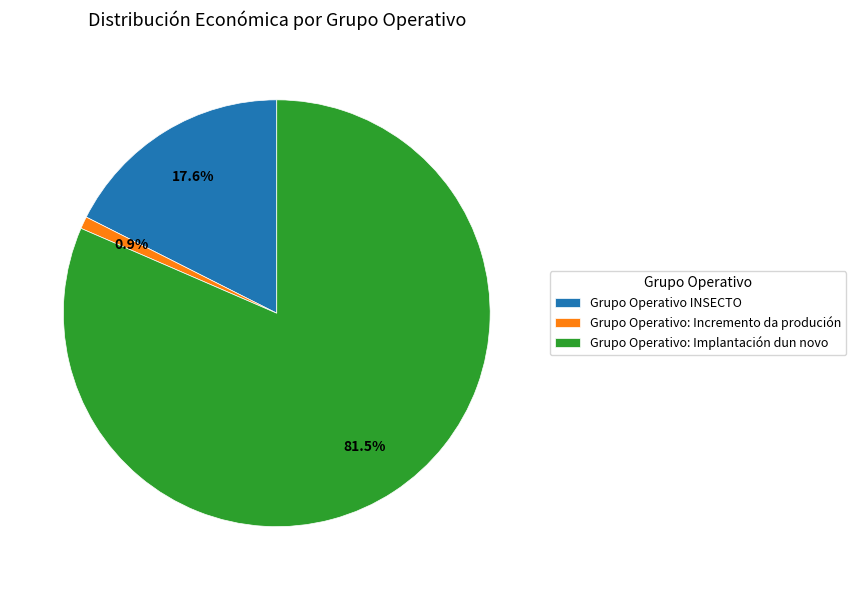

Which slice is the largest?

Grupo Operativo: Implantación dun novo